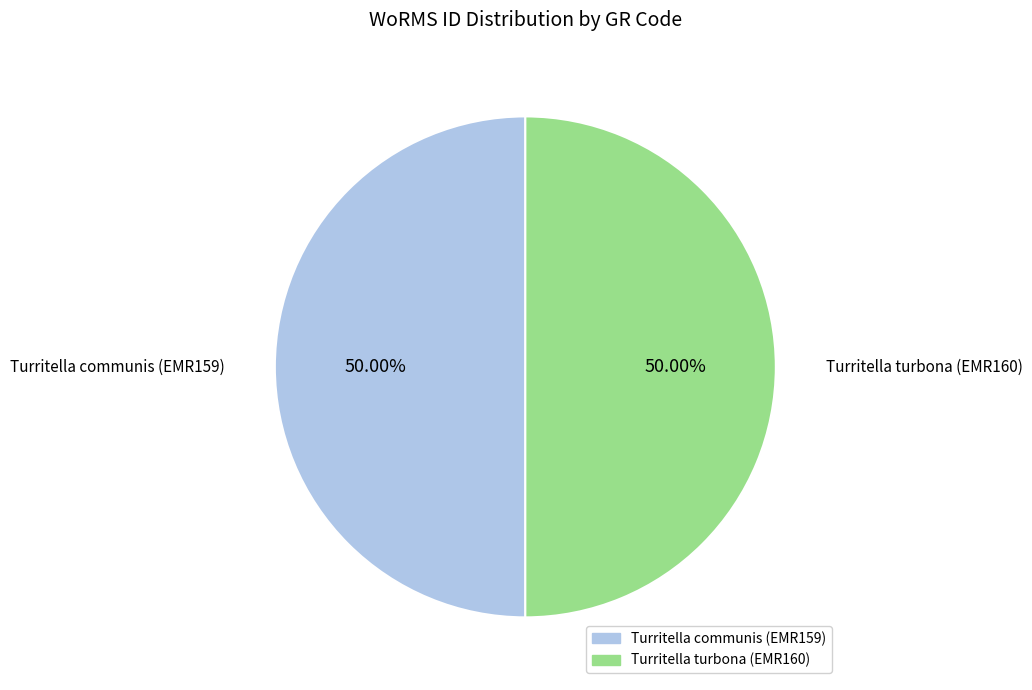

What is the ratio of the value at Turritella communis (EMR159) to the value at Turritella turbona (EMR160)?

1.0